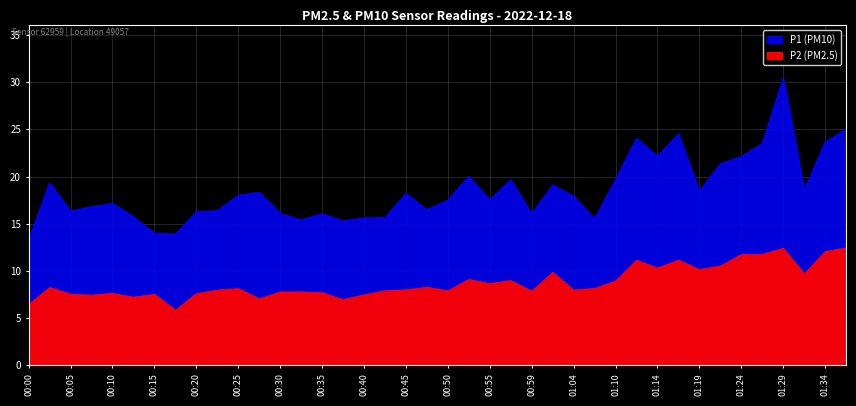

What is the value of the P1 point at the 7th from the left?

14.0